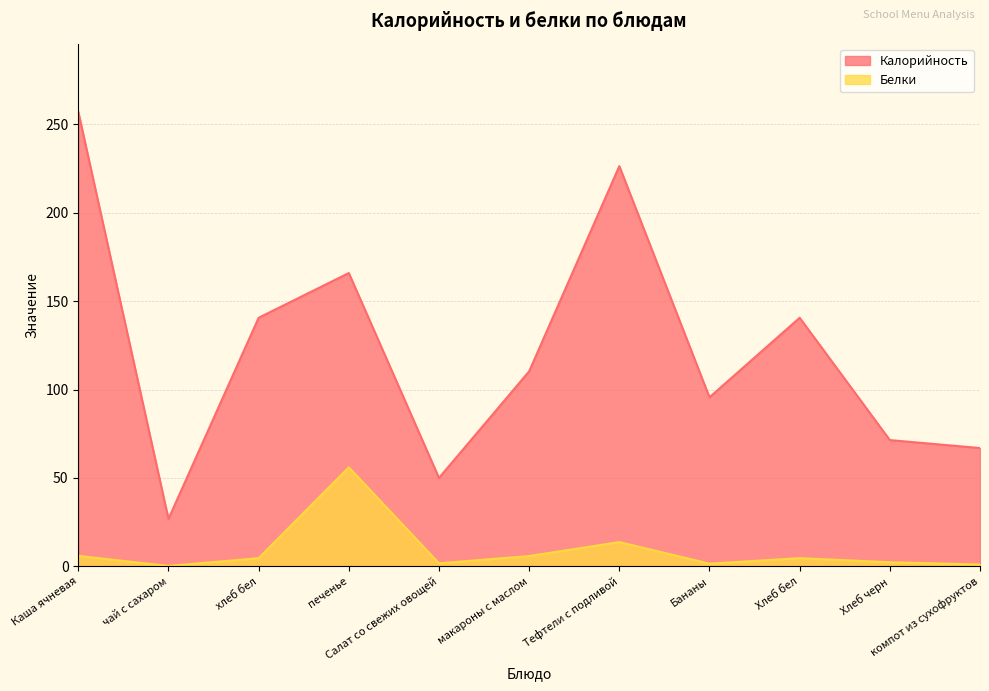

Reading right to left, transcribe all the data shown in this chart.

Калорийность: компот из сухофруктов=66.9	Хлеб черн=71.4	Хлеб бел=140.6	Бананы=95.6	Тефтели с подливой=226.4	макароны с маслом=110.3	Салат со свежих овощей=50.0	печенье=165.9	хлеб бел=140.6	чай с сахаром=26.8	Каша ячневая=257.1
Белки: компот из сухофруктов=1.0	Хлеб черн=2.3	Хлеб бел=4.6	Бананы=1.5	Тефтели с подливой=13.7	макароны с маслом=5.8	Салат со свежих овощей=1.7	печенье=56.0	хлеб бел=4.6	чай с сахаром=0.2	Каша ячневая=5.9